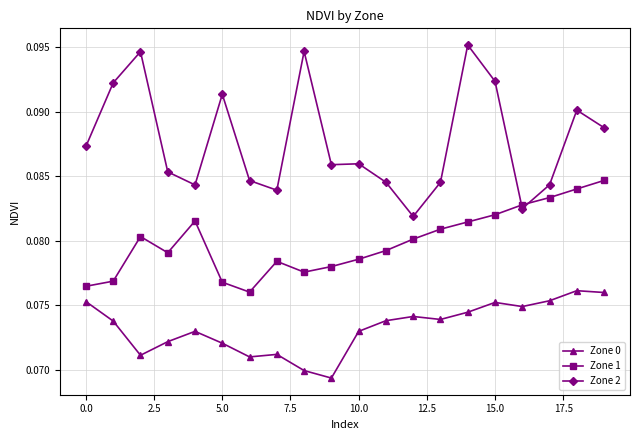

Which series has the largest range (max minus min)?

Zone 2